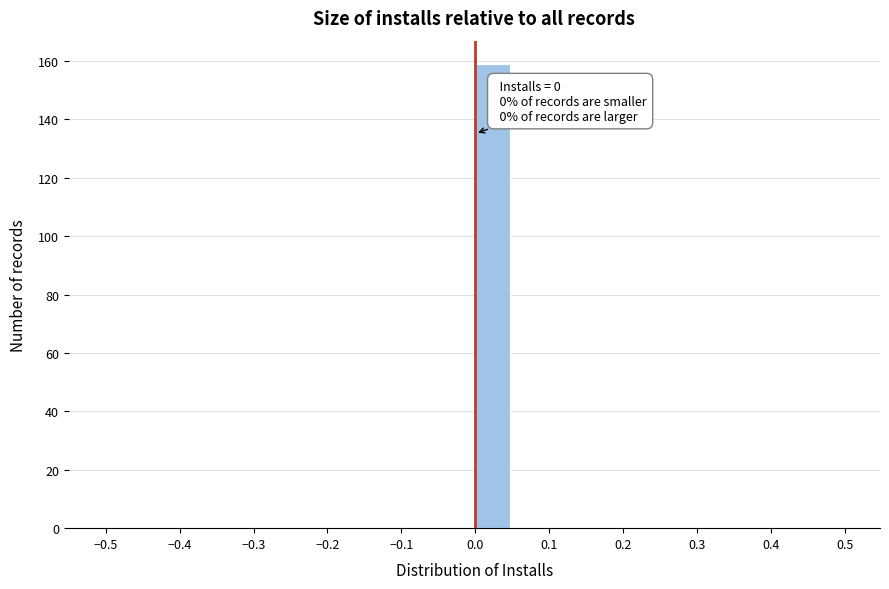

Which range on the x-axis has the tallest bar?

0.00 to 0.05